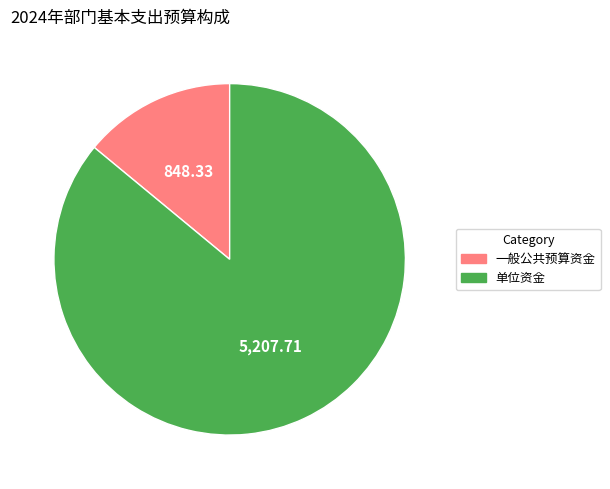

Is there any slice that represents more than half of the pie?

Yes